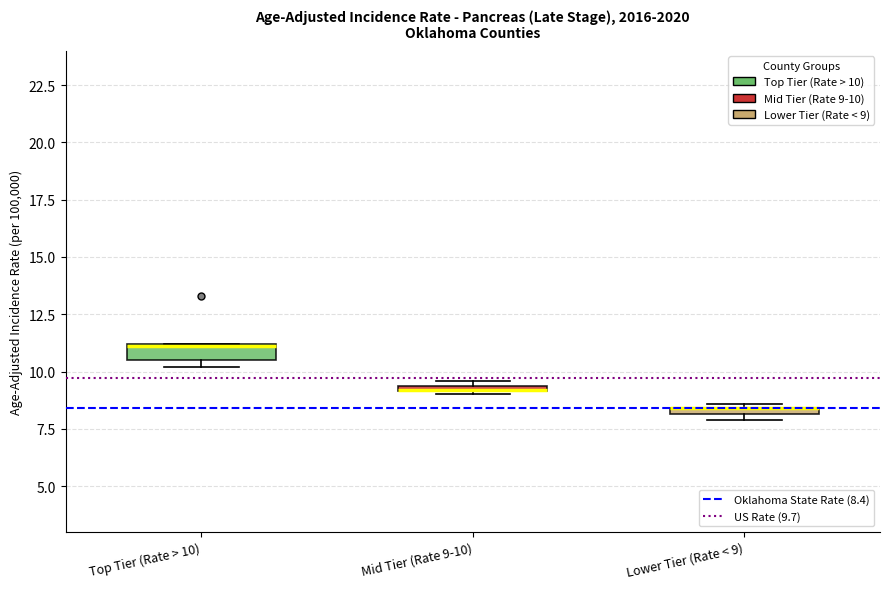

Where is the upper edge of the box for Mid Tier (Rate 9-10) on the y-axis? The values are not printed on the chart, so give them approximately, as read against the axis.

9.5